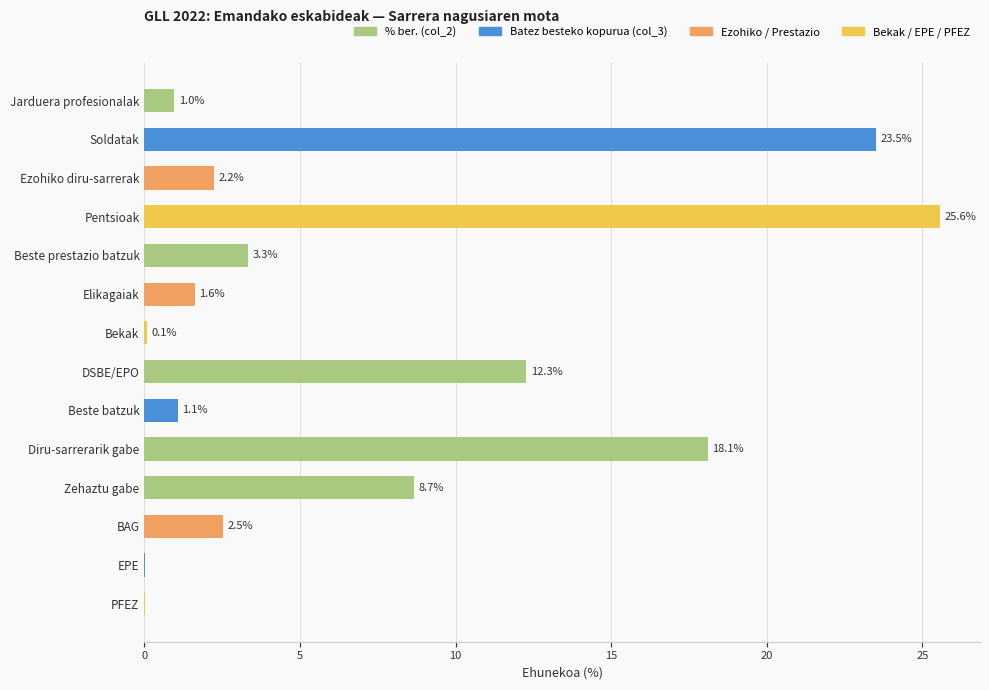

What is the sum of all values?

100.0